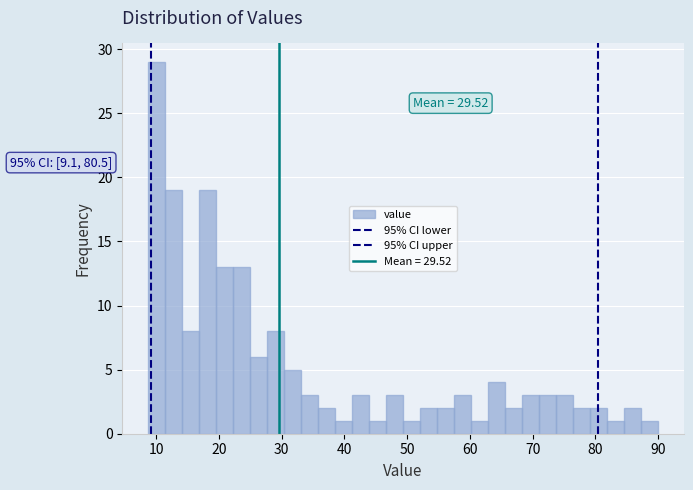

Read against the x-axis, roughly where is the centre of the tallest bar?

10